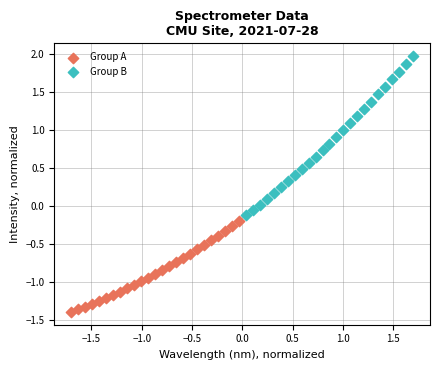

Which series has the widest spread of Y values?

Group B